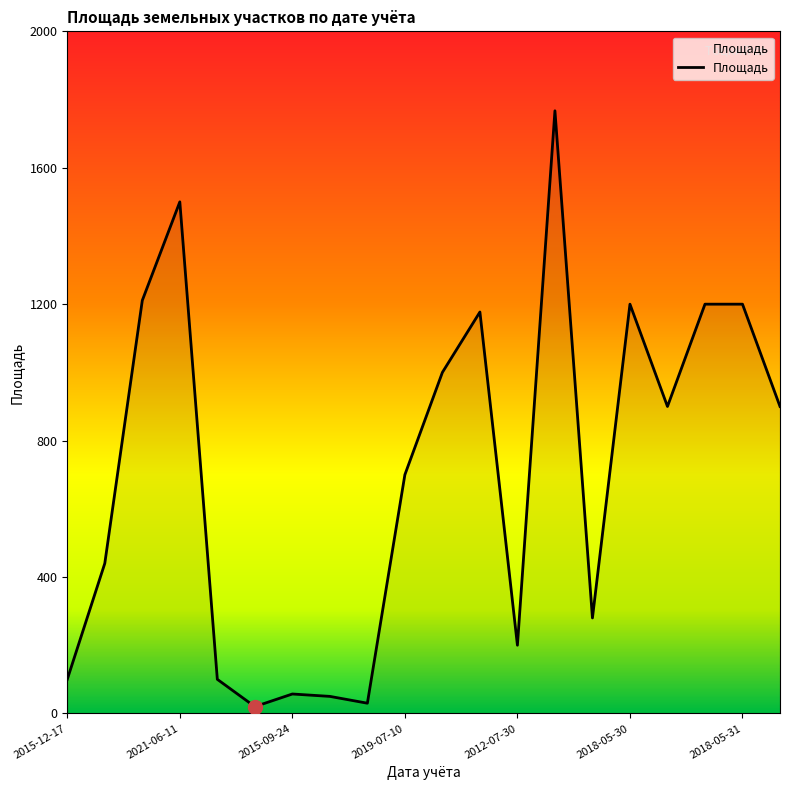

What is the maximum value shown in the chart?

1767